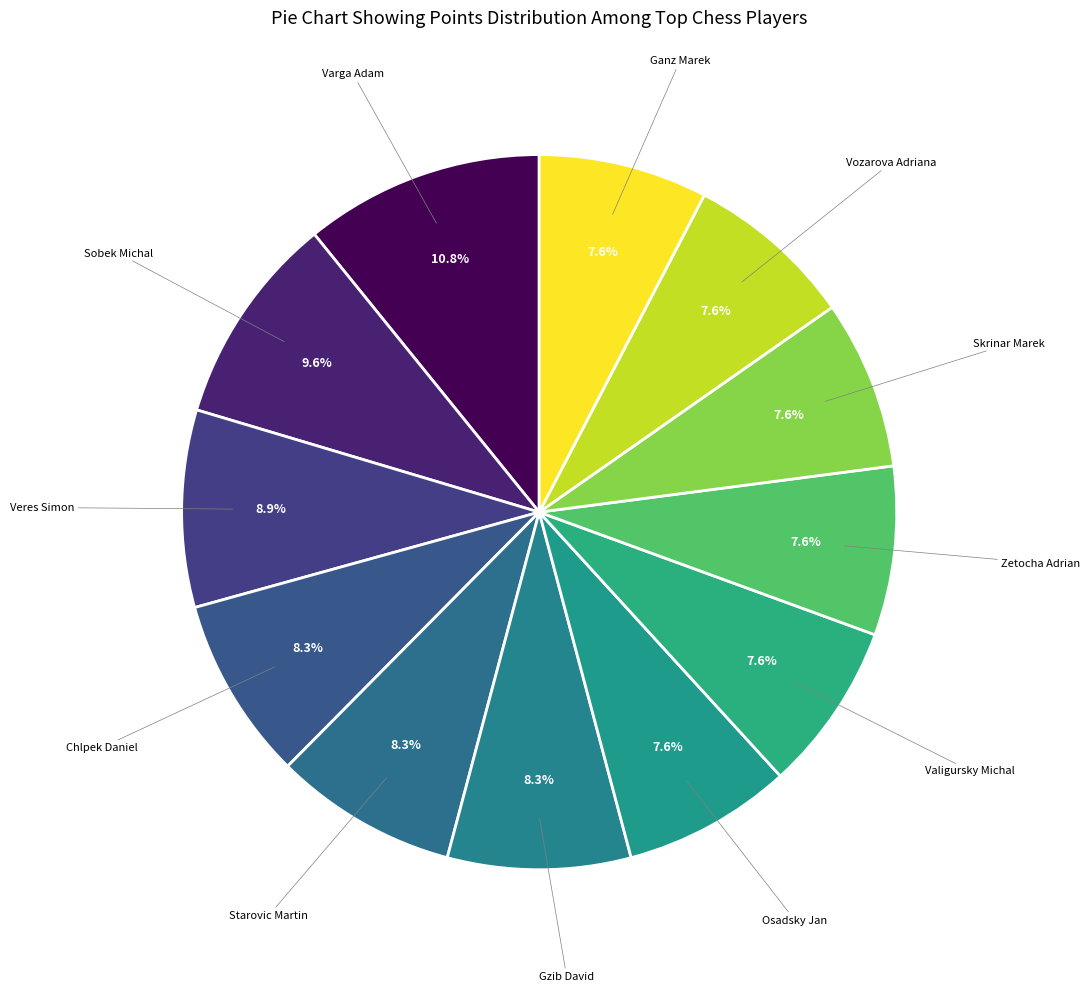

How many segments does this pie chart have?

12